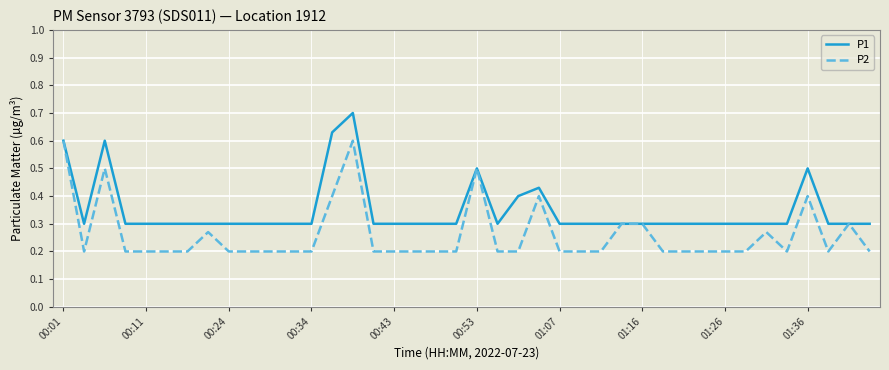

Rank the series by their average value, from highest to lowest.

P1, P2